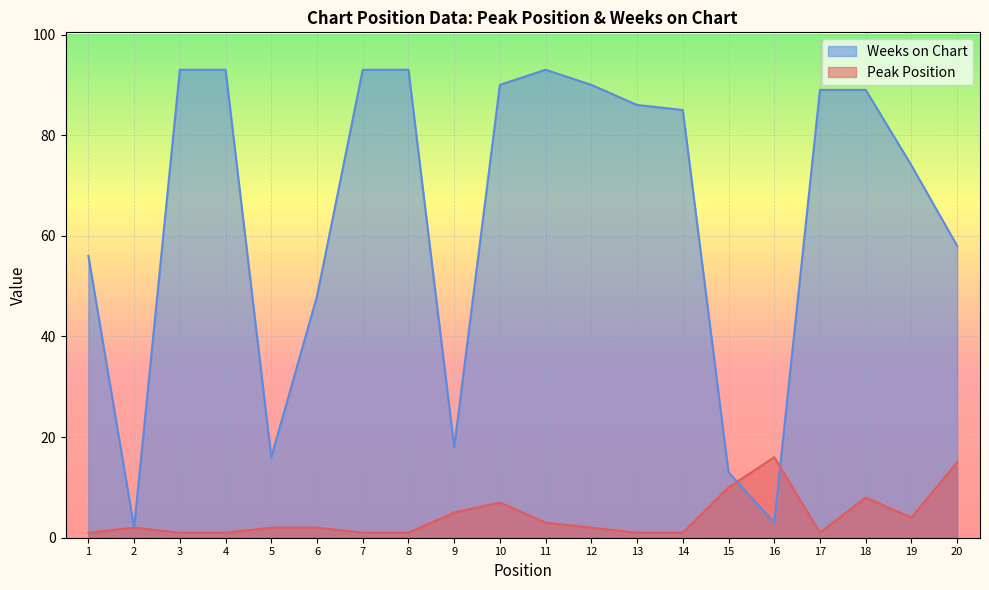

Reading right to left, list all the values displayed in this chart.

Peak Position: 20=15	19=4	18=8	17=1	16=16	15=10	14=1	13=1	12=2	11=3	10=7	9=5	8=1	7=1	6=2	5=2	4=1	3=1	2=2	1=1
Weeks on Chart: 20=58	19=74	18=89	17=89	16=3	15=13	14=85	13=86	12=90	11=93	10=90	9=18	8=93	7=93	6=48	5=16	4=93	3=93	2=2	1=56